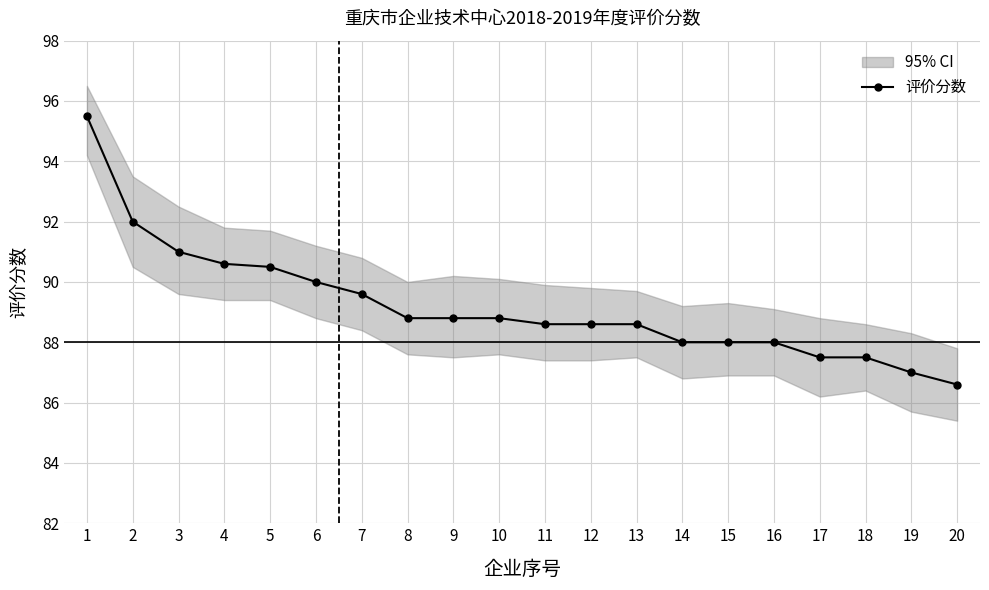

What is the change in value from 5 to 6?

-0.5